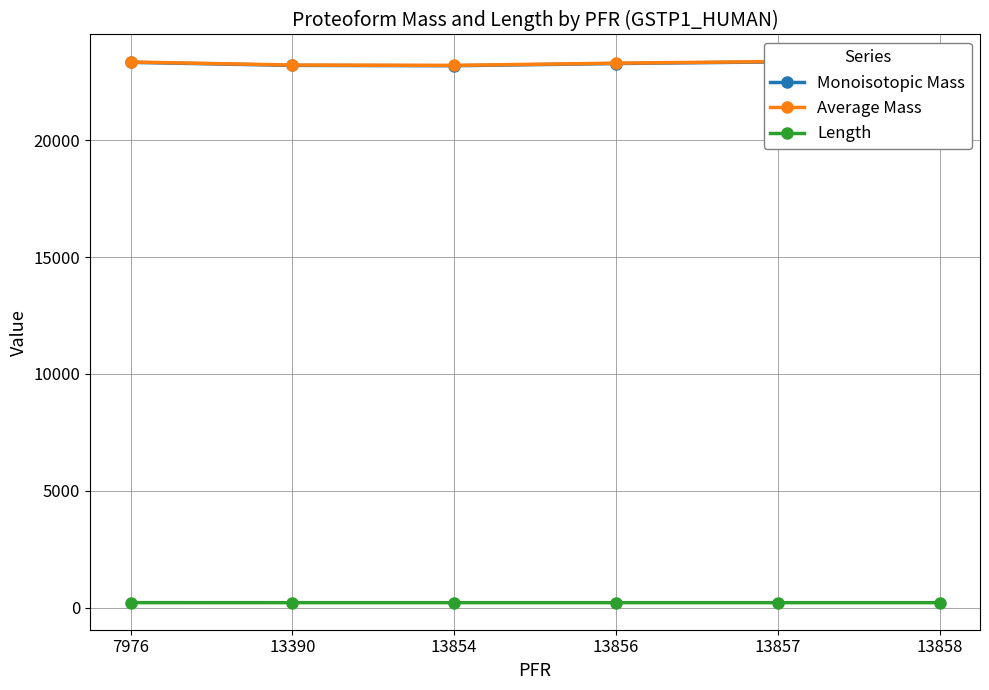

What is the sum of all Average Mass values?

139803.1